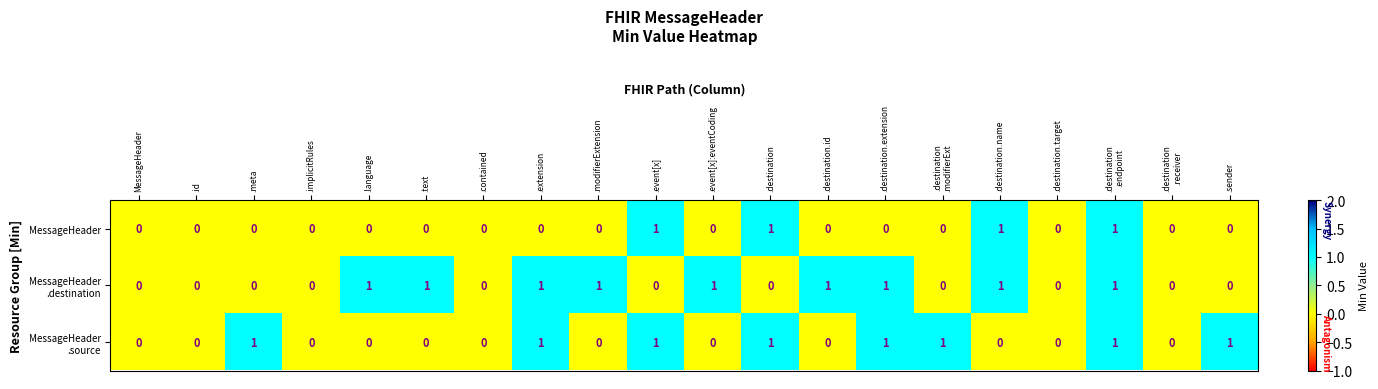

How many data points does each series have?

20